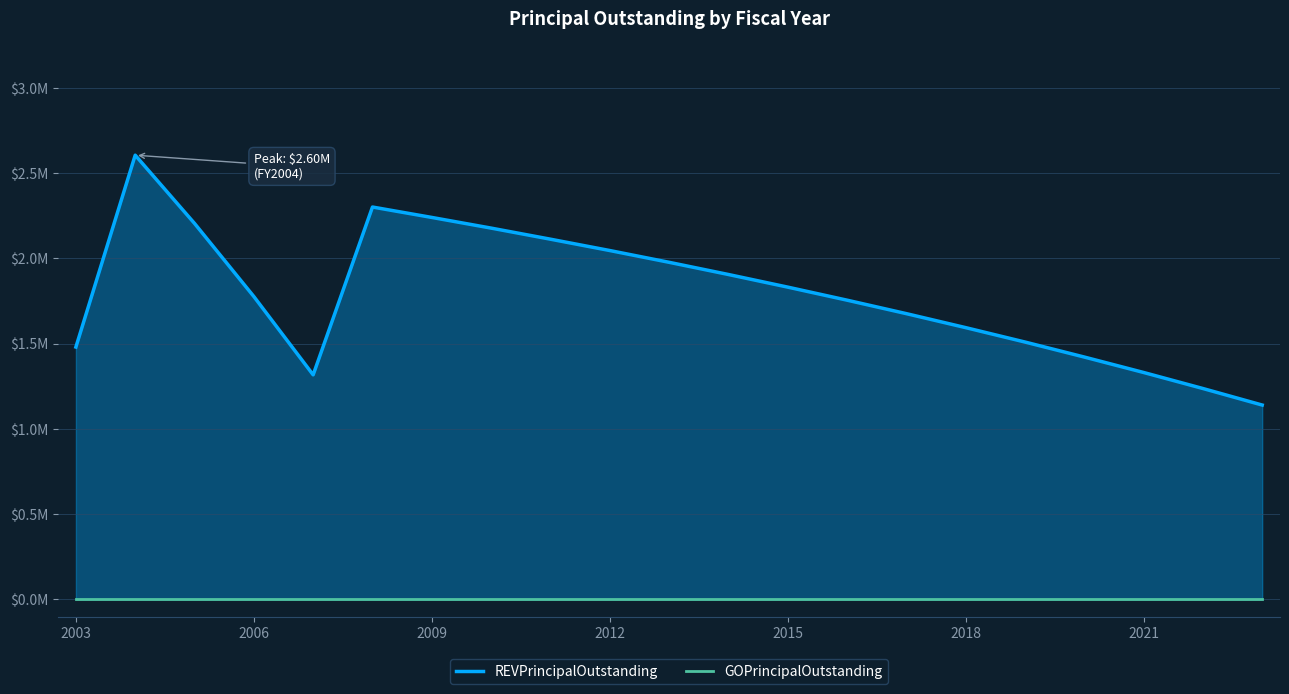

True or false: REVPrincipalOutstanding and GOPrincipalOutstanding intersect in this chart.

False